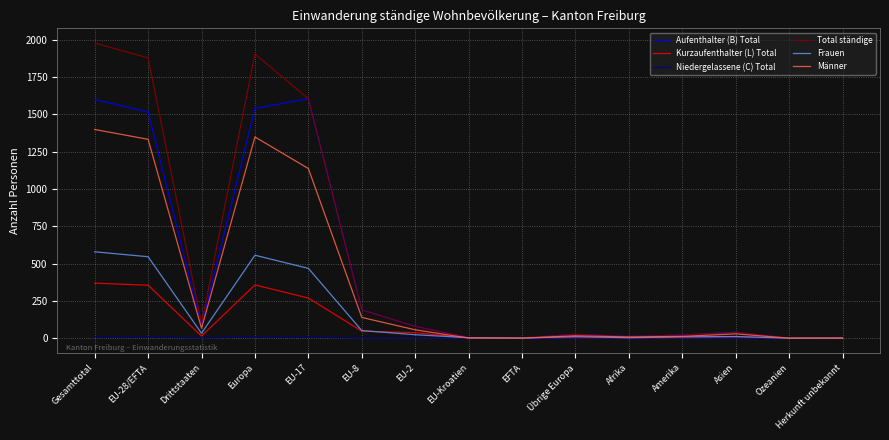

Which series has the widest spread of values?

Total ständige